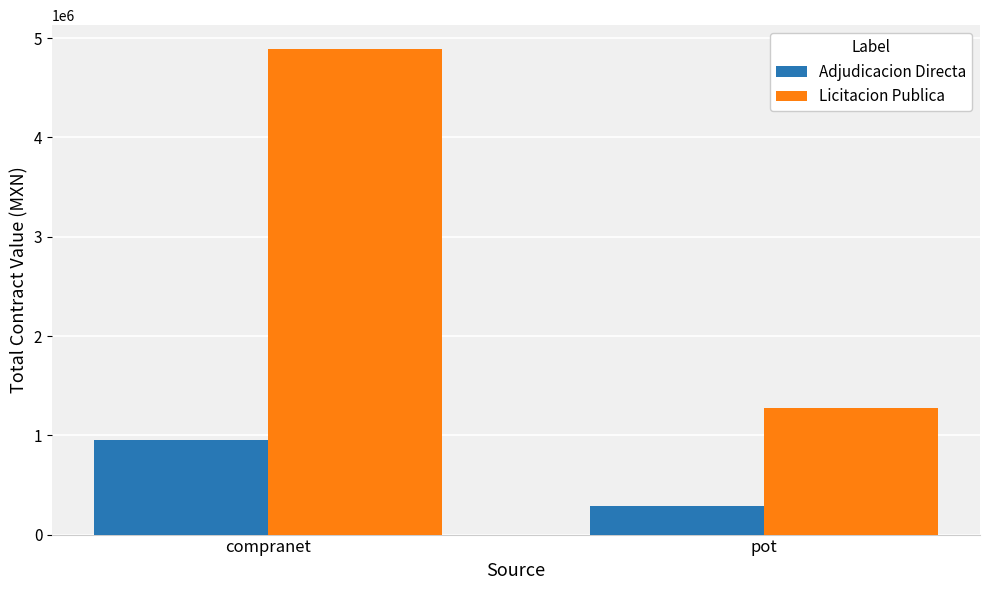

What is the label of the 1st bar from the right?

pot